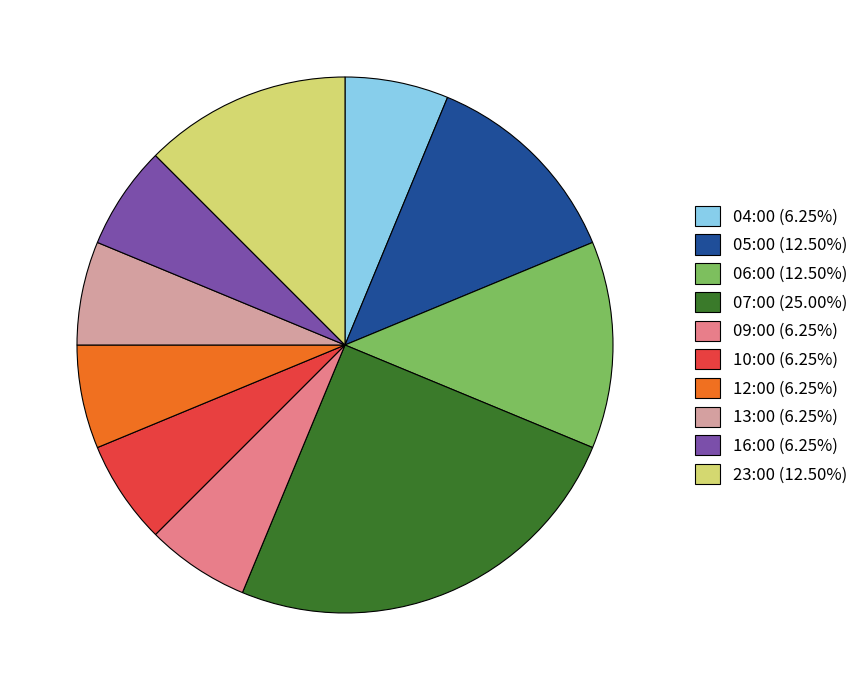

Is the sum of 09:00 (6.25%) and 12:00 (6.25%) greater than half?

No